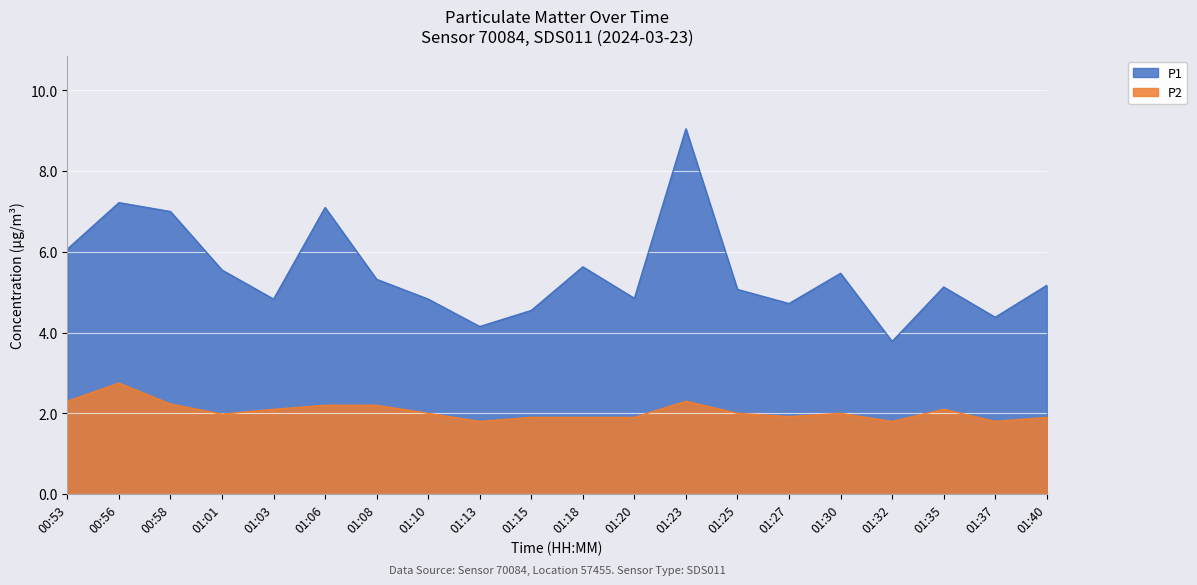

What is the maximum value for P1?

9.1